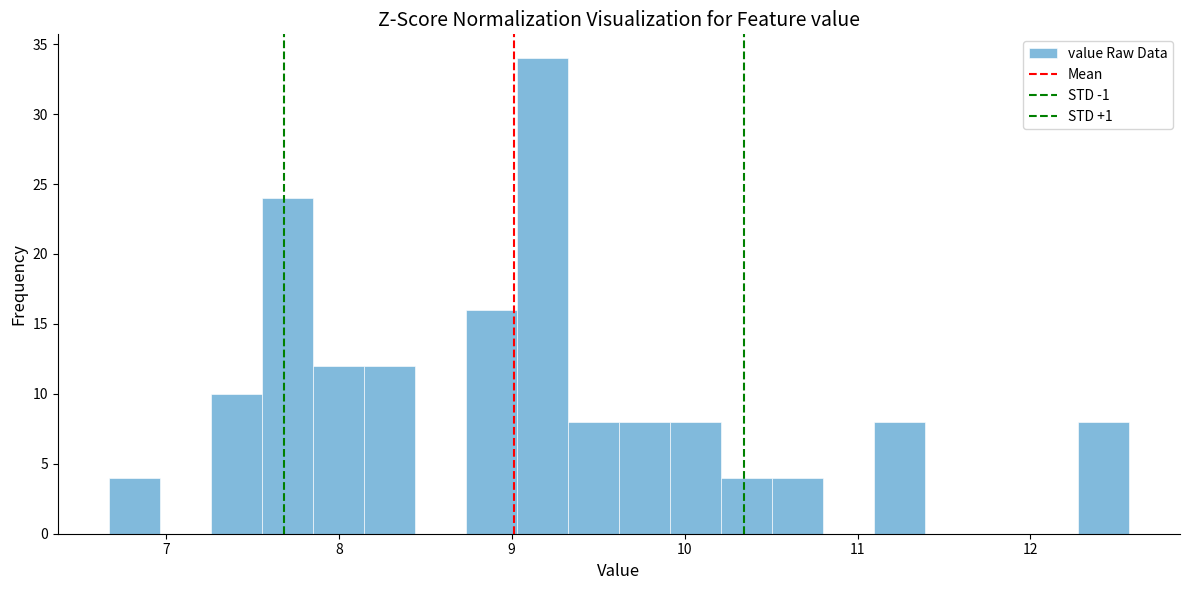

Read against the x-axis, roughly where is the centre of the tallest bar?

9.2